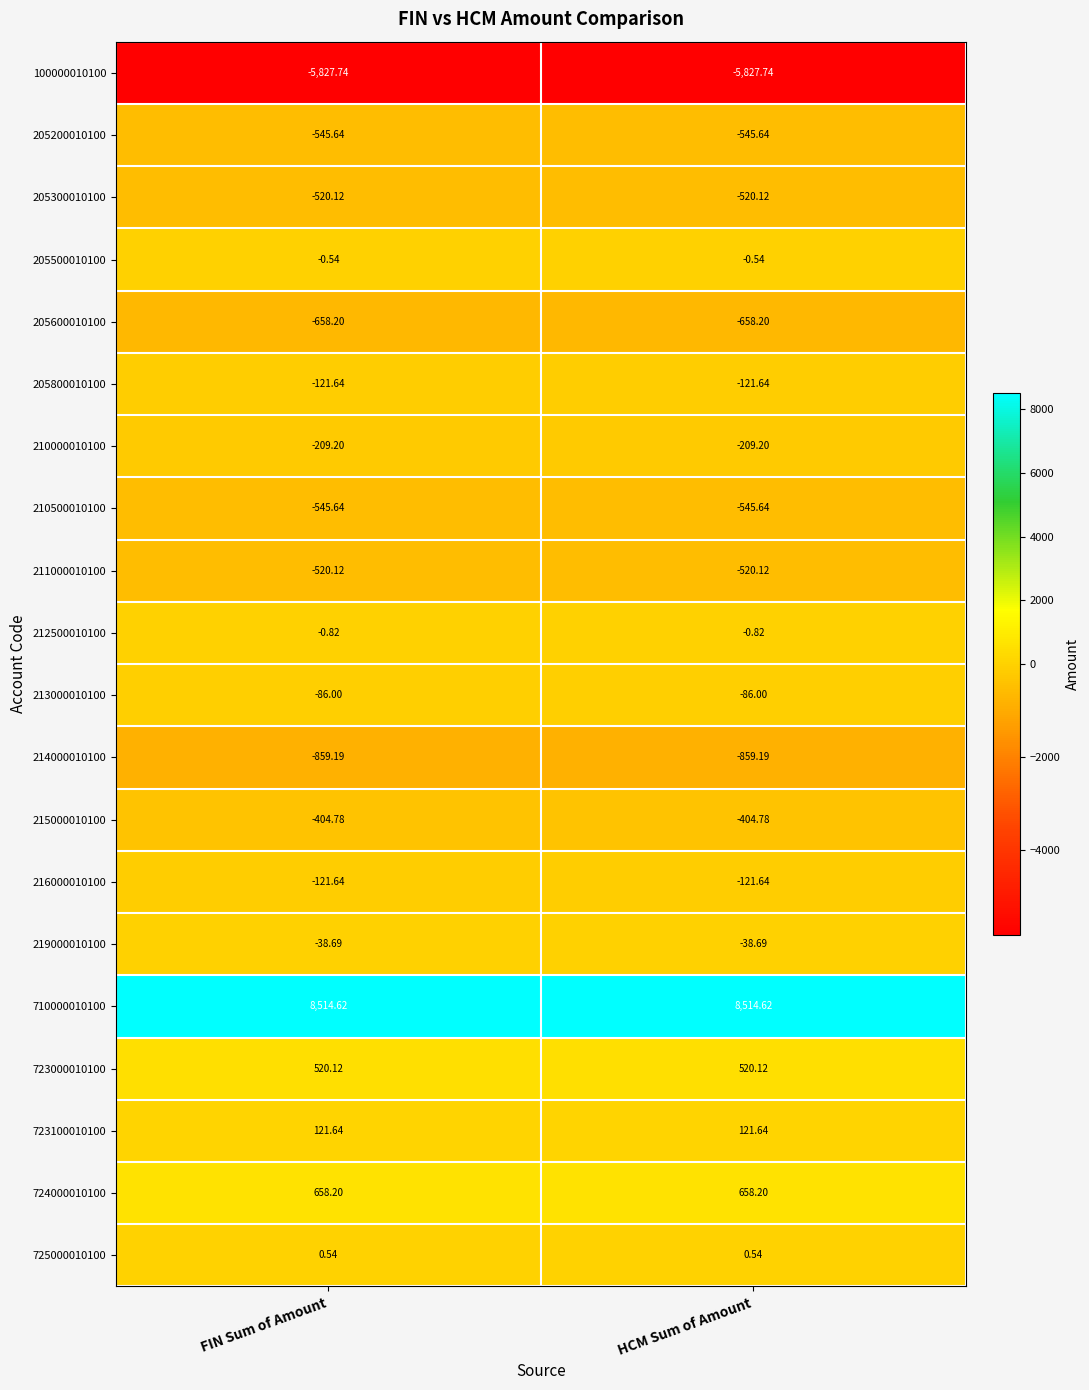

What is the total value across all series at FIN Sum of Amount?

-644.8